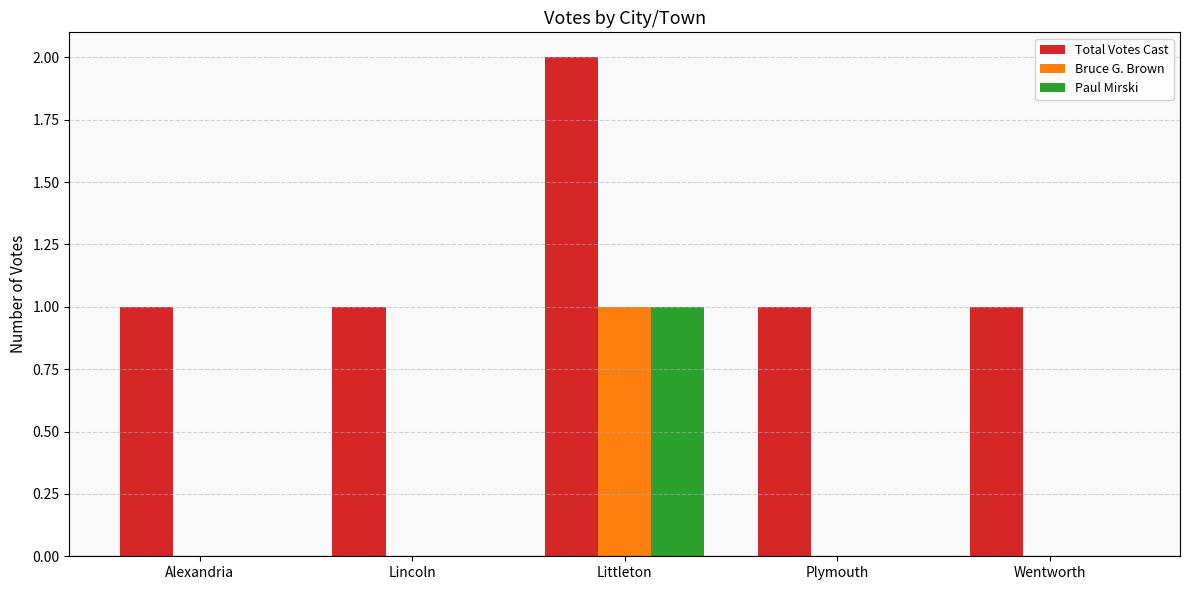

Are the bars grouped side by side (vs. stacked)?

Yes